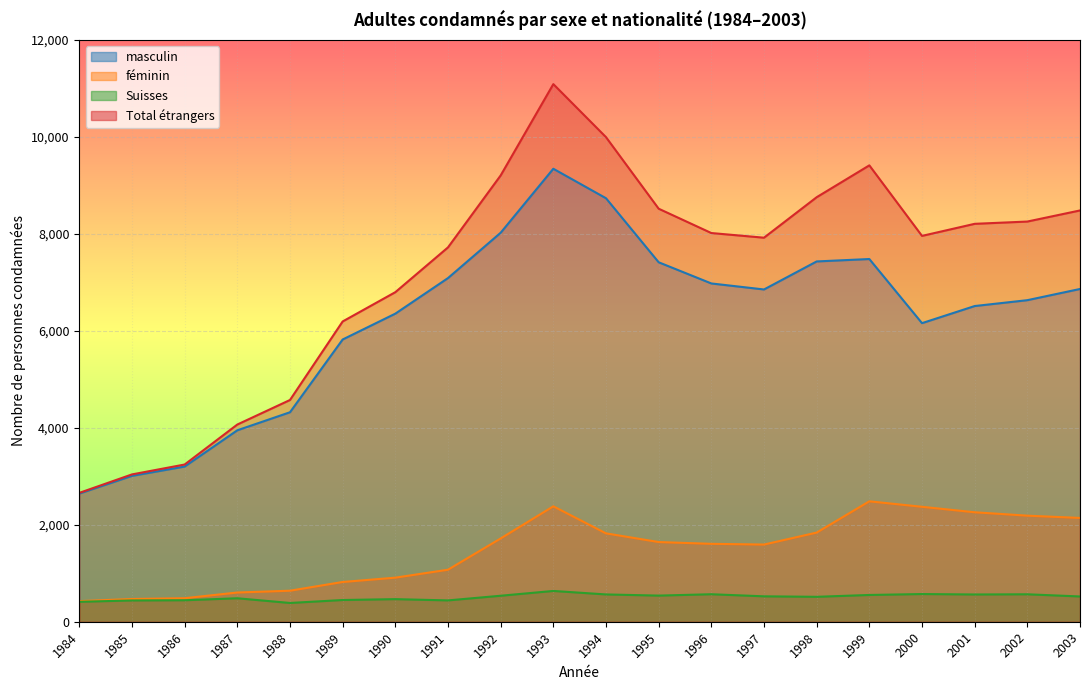

At which category is the sum across all series the highest?

1993